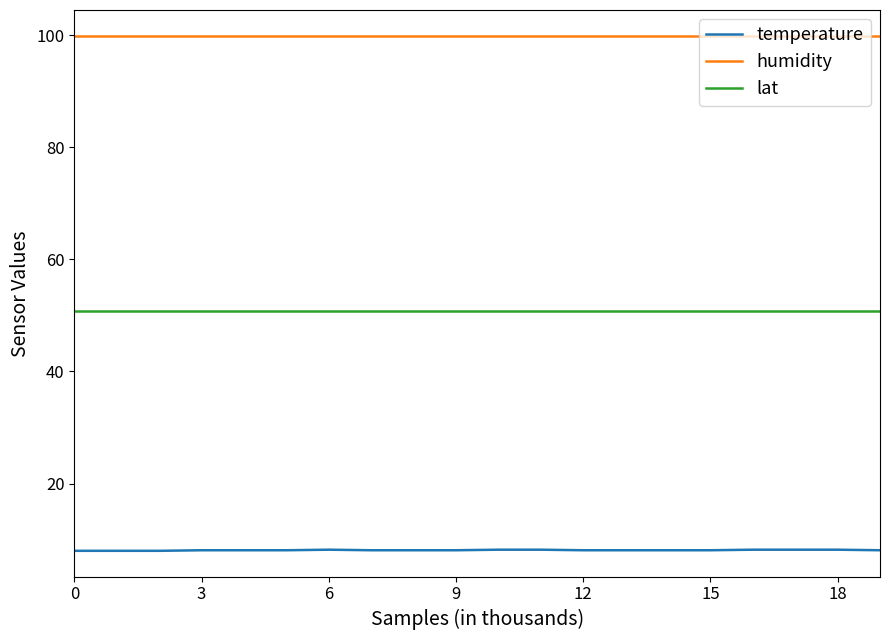

What is the smallest value displayed?

8.0